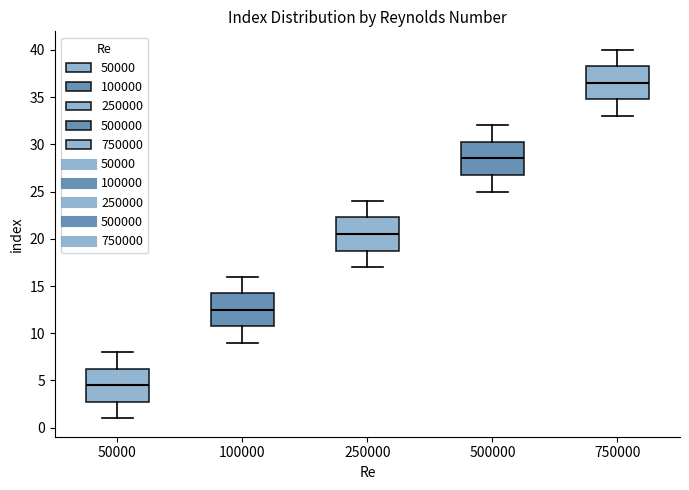

Which box's median line is the highest?

750000